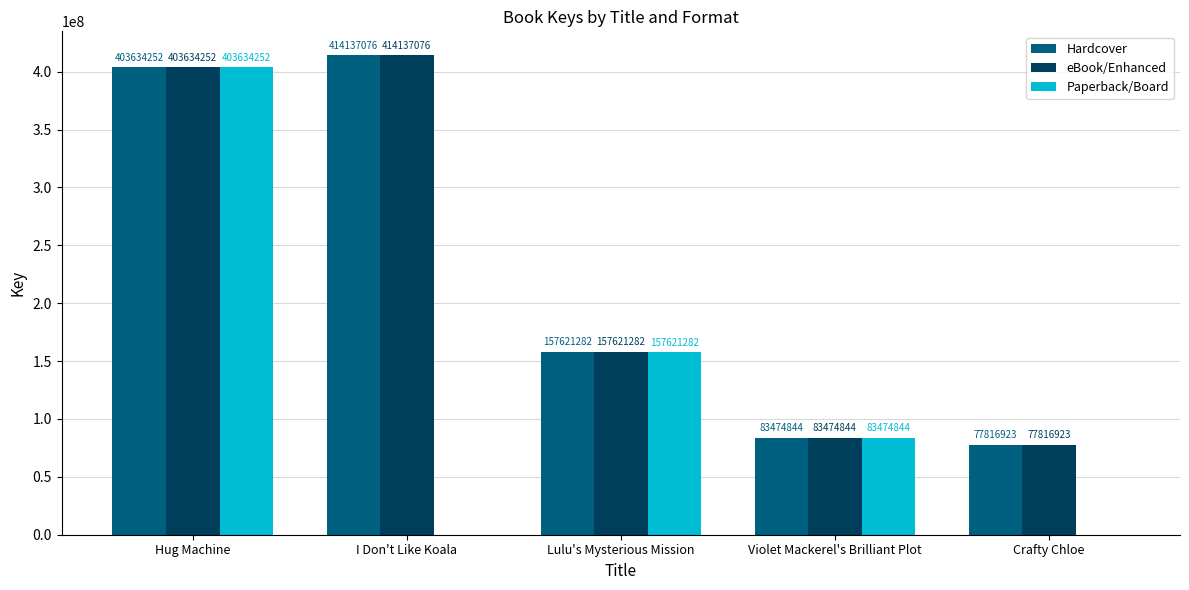

Is the value of eBook/Enhanced at I Don't Like Koala greater than the value of Paperback/Board at Hug Machine?

Yes